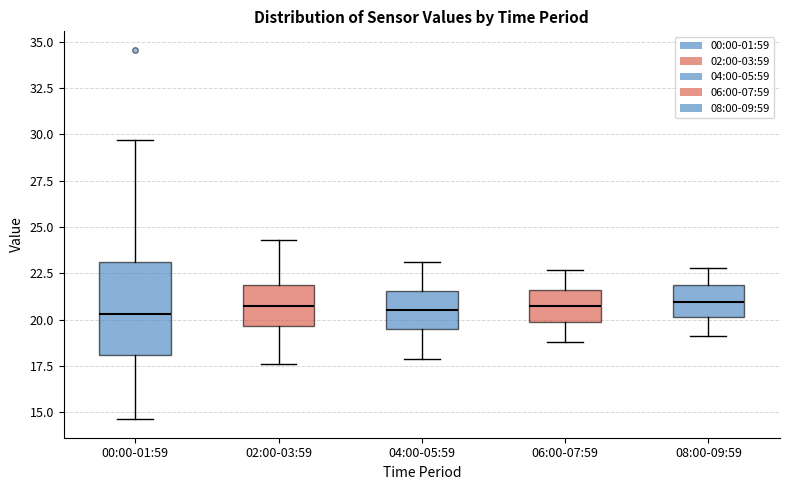

Comparing the boxes themselves (not the whiskers), which one is the tallest?

00:00-01:59